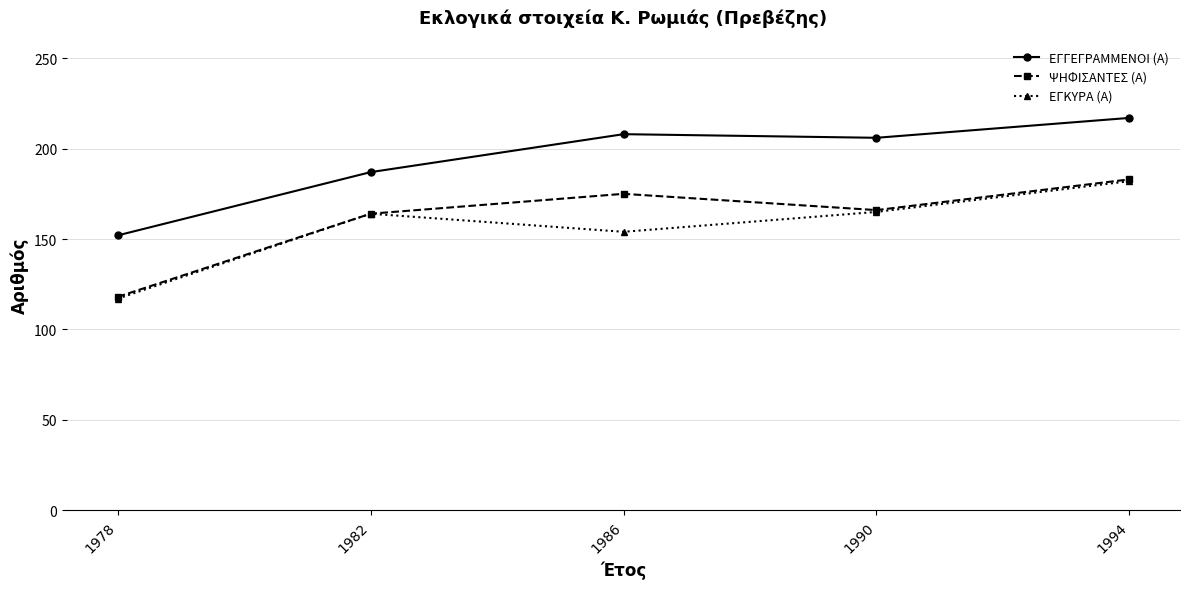

What are all the series names shown in the legend?

ΕΓΓΕΓΡΑΜΜΕΝΟΙ (Α), ΨΗΦΙΣΑΝΤΕΣ (Α), ΕΓΚΥΡΑ (Α)